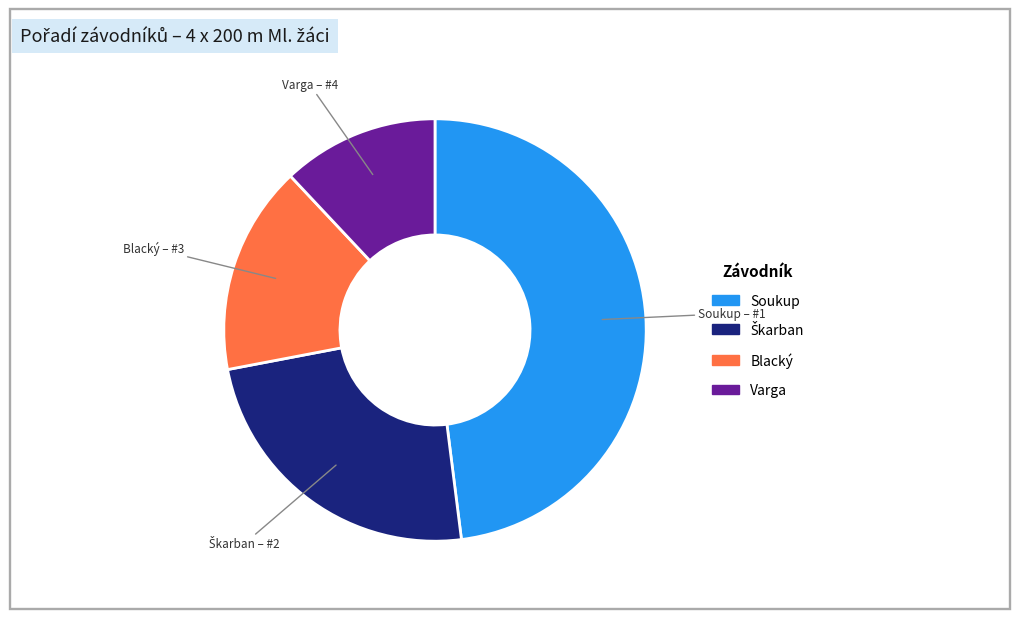

True or false: Soukup accounts for 48% of the total.

True